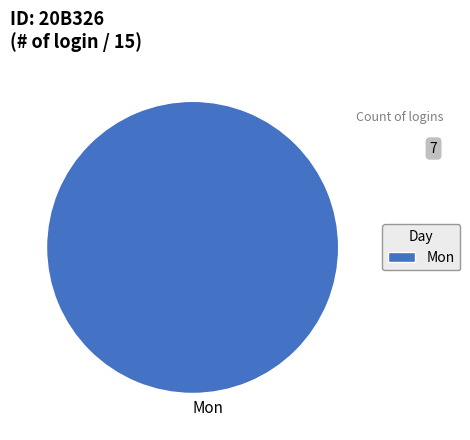

The Mon slice represents 100% of the pie. True or false?

True